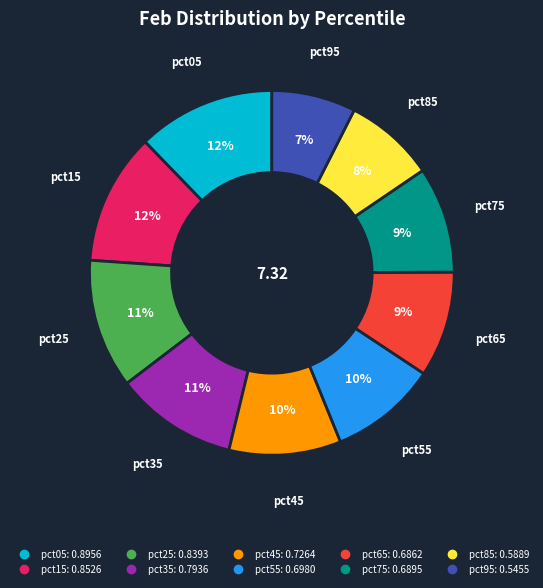

To the nearest percent, what percentage of the pie is pct35?

11%